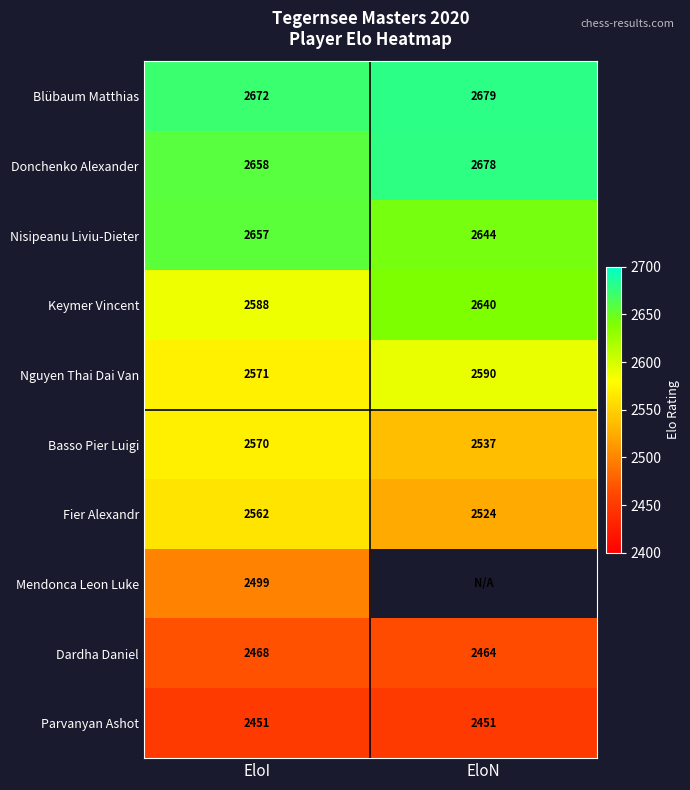

What is the difference between the maximum and minimum values in the Dardha Daniel series?

4